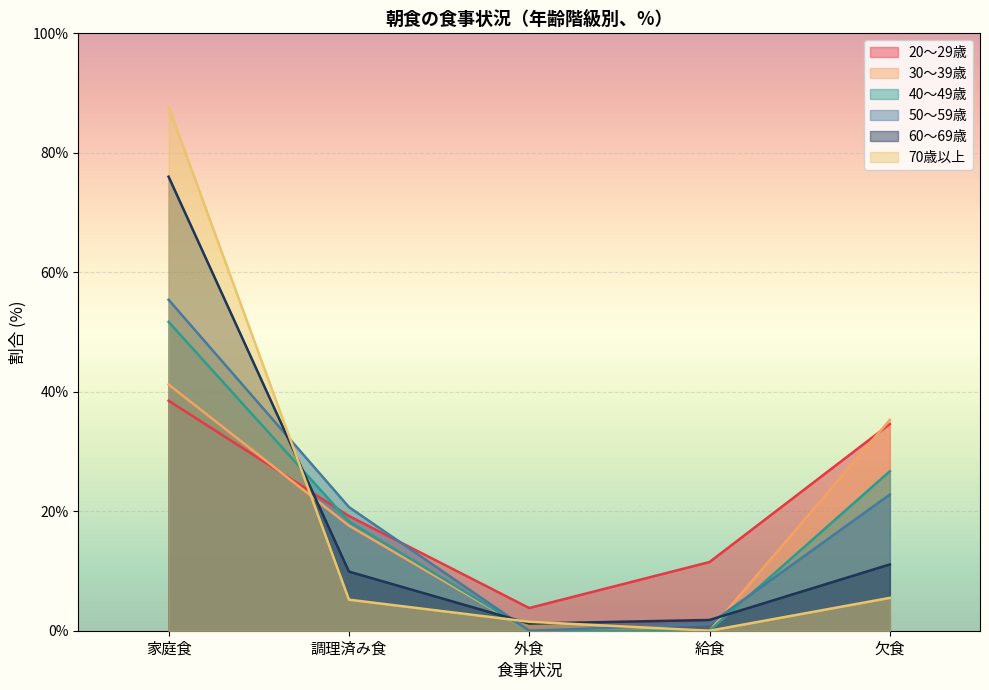

What is the difference between the highest and lowest values at 調理済み食?

15.5